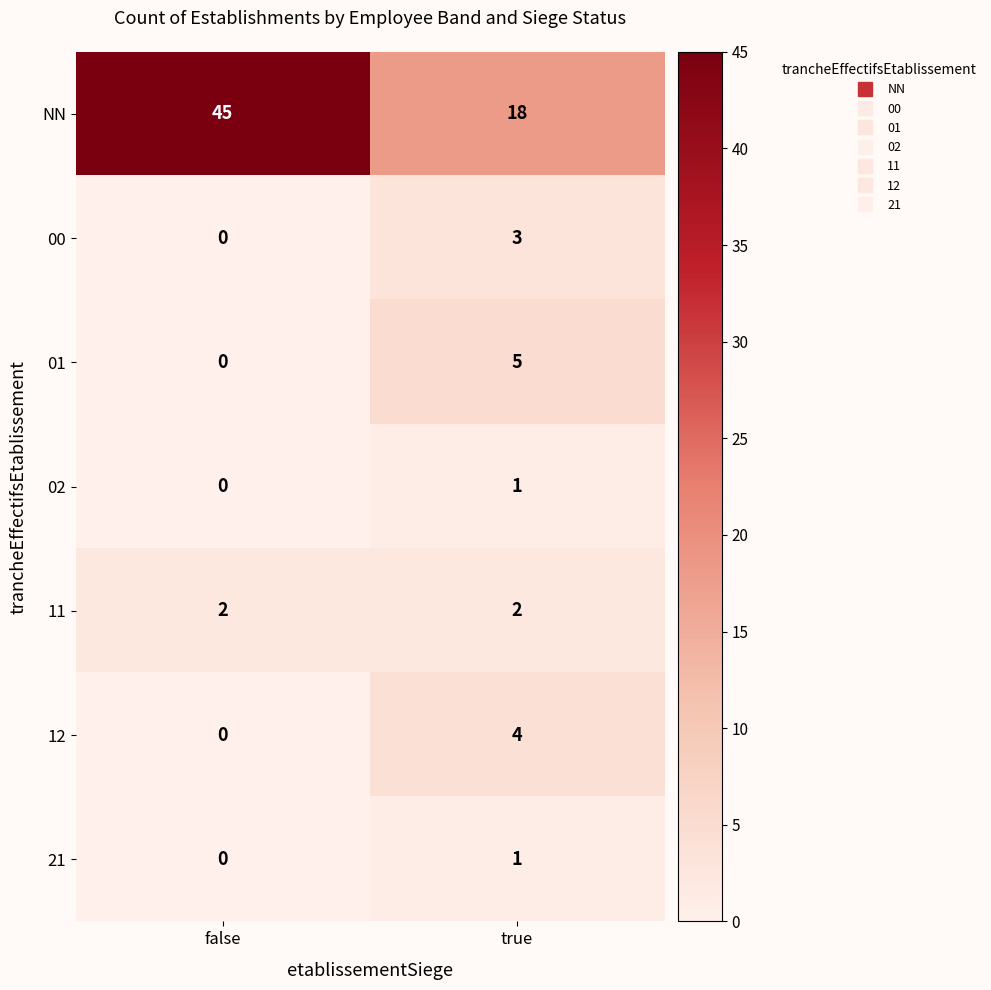

What is the total value across all series at true?

34